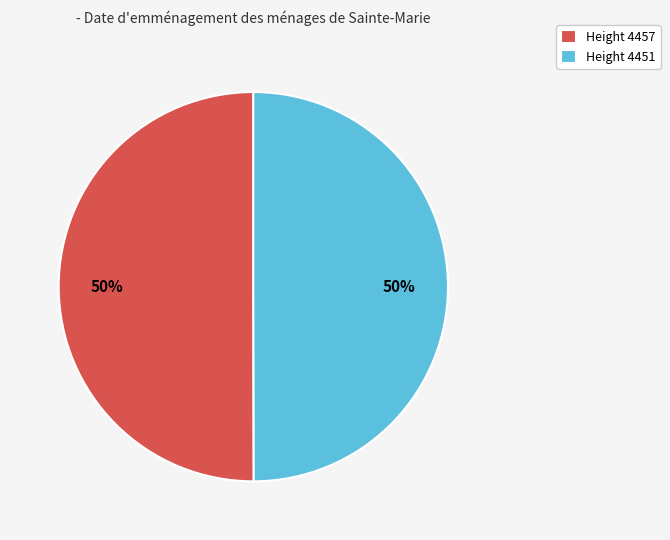

What is the ratio of the value at Height 4451 to the value at Height 4457?

1.0